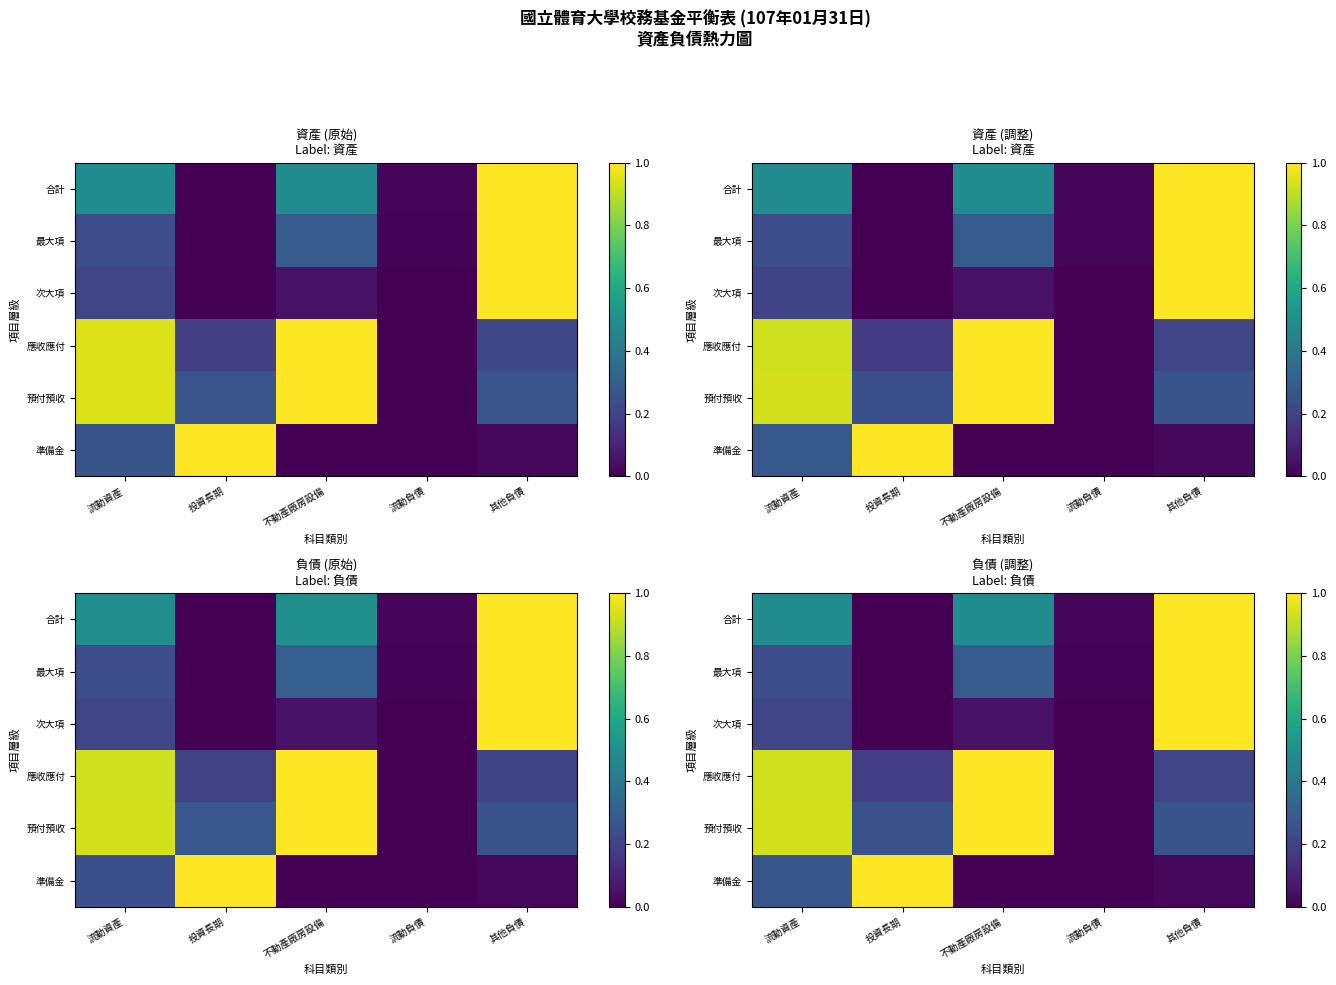

What is the difference between the maximum and second lowest values in the 最大項 series?

1.0